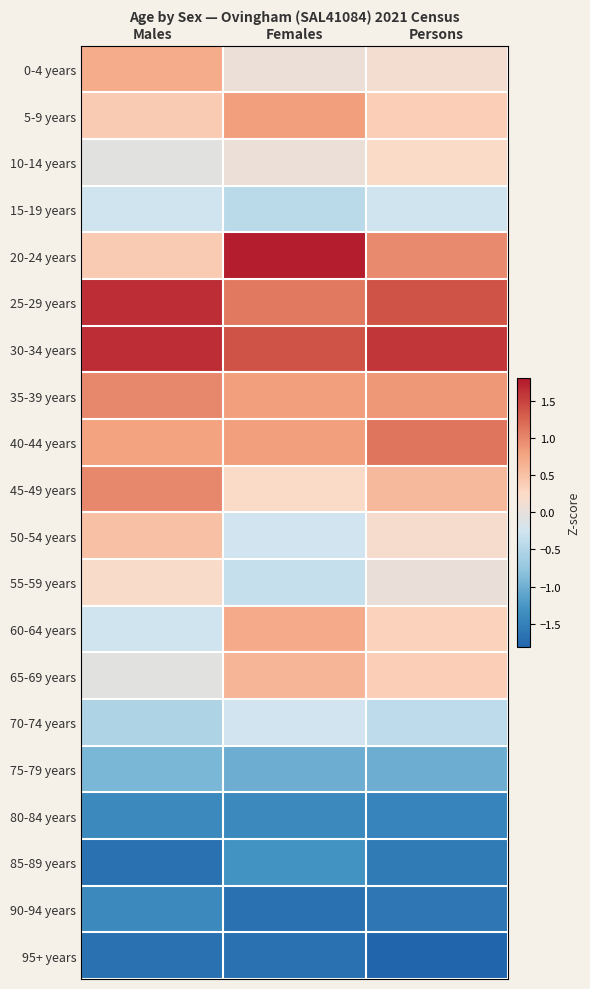

At which category is the sum across all series the highest?

Persons